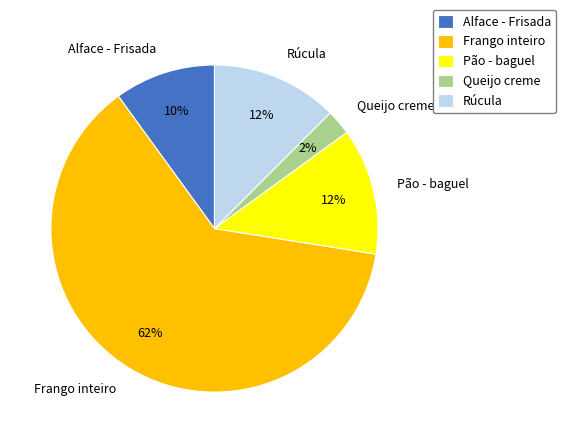

How many segments does this pie chart have?

5